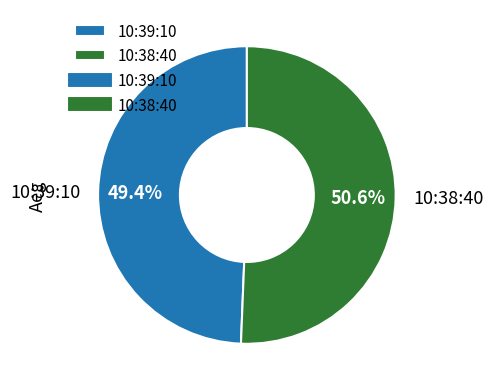

Combined, do 10:39:10 and 10:38:40 account for over 50%?

Yes